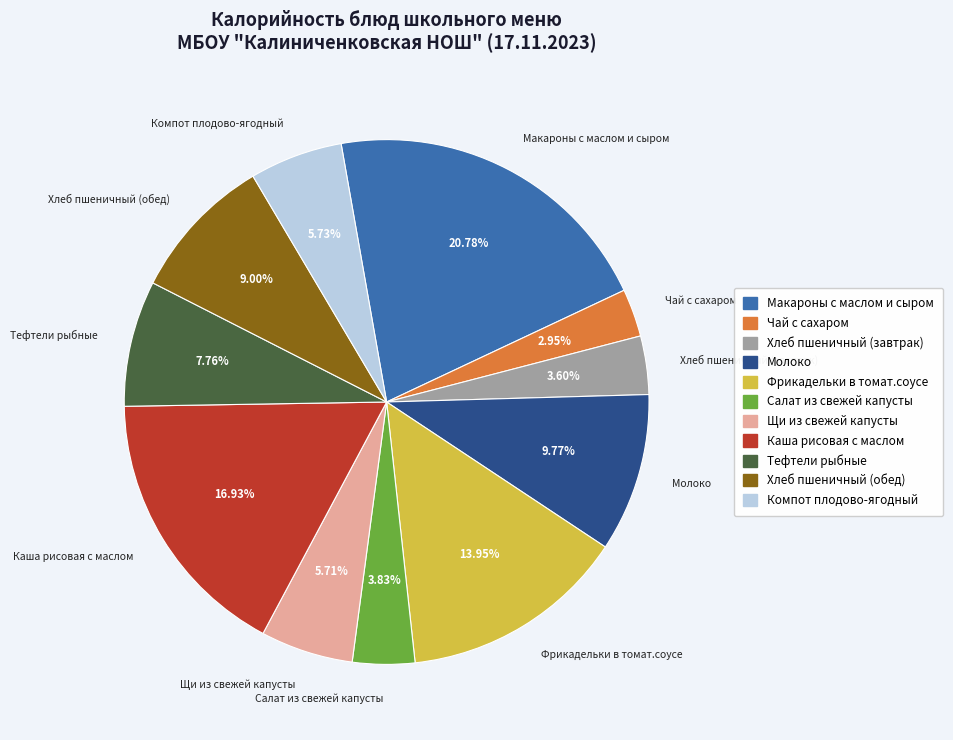

Which slice is the smallest?

Чай с сахаром